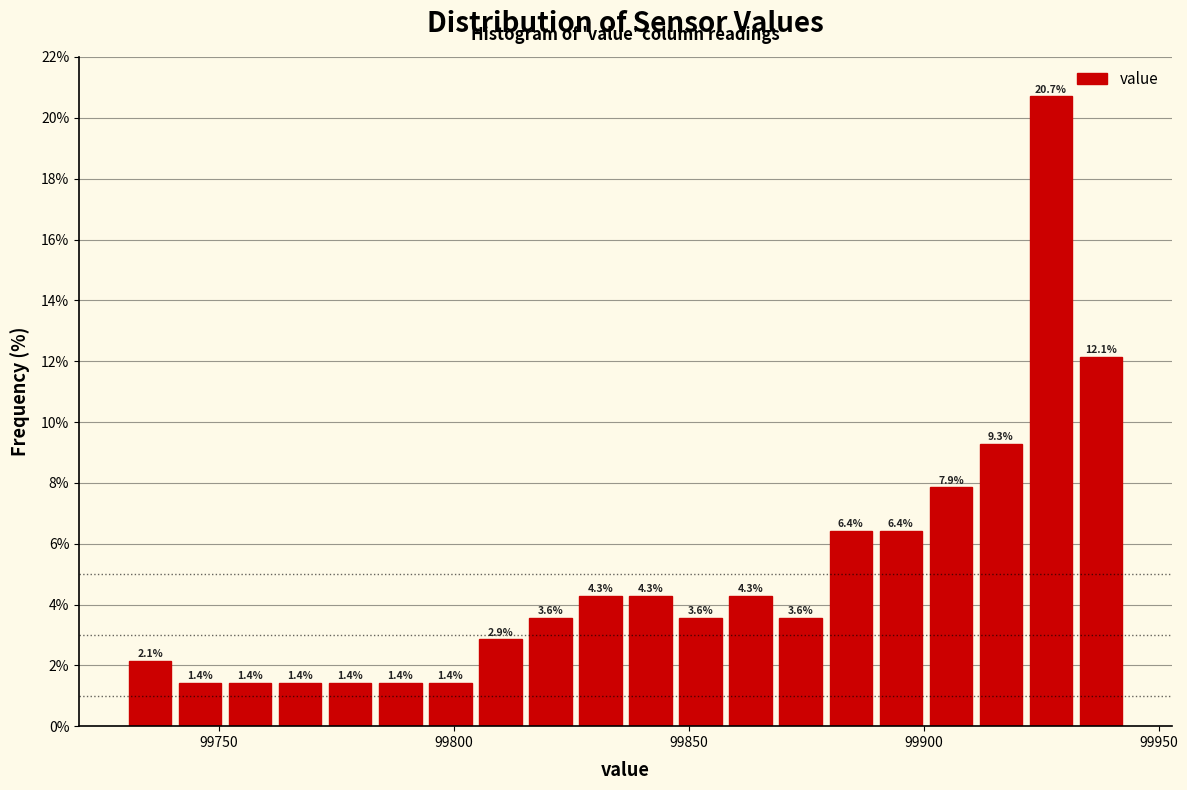

Around what value on the x-axis is the tallest bar? Give the approximate position of its centre, as read against the axis.

99925